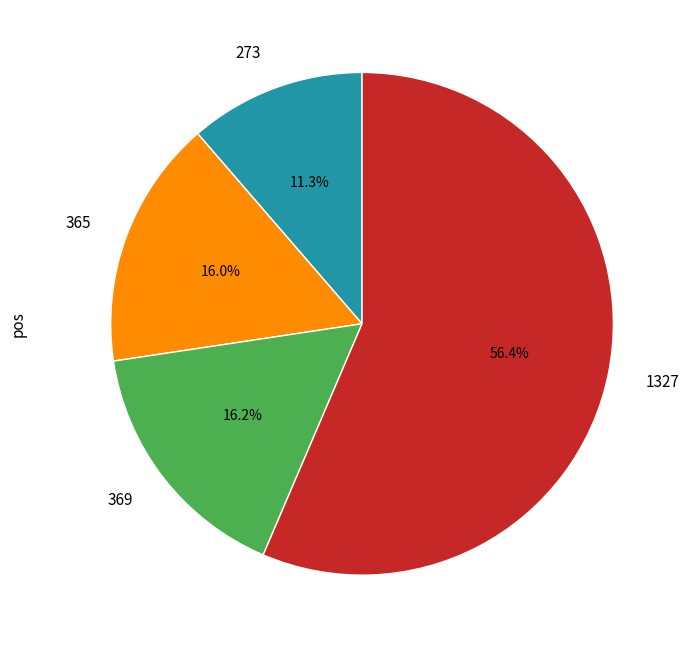

Which slice is the largest?

1327